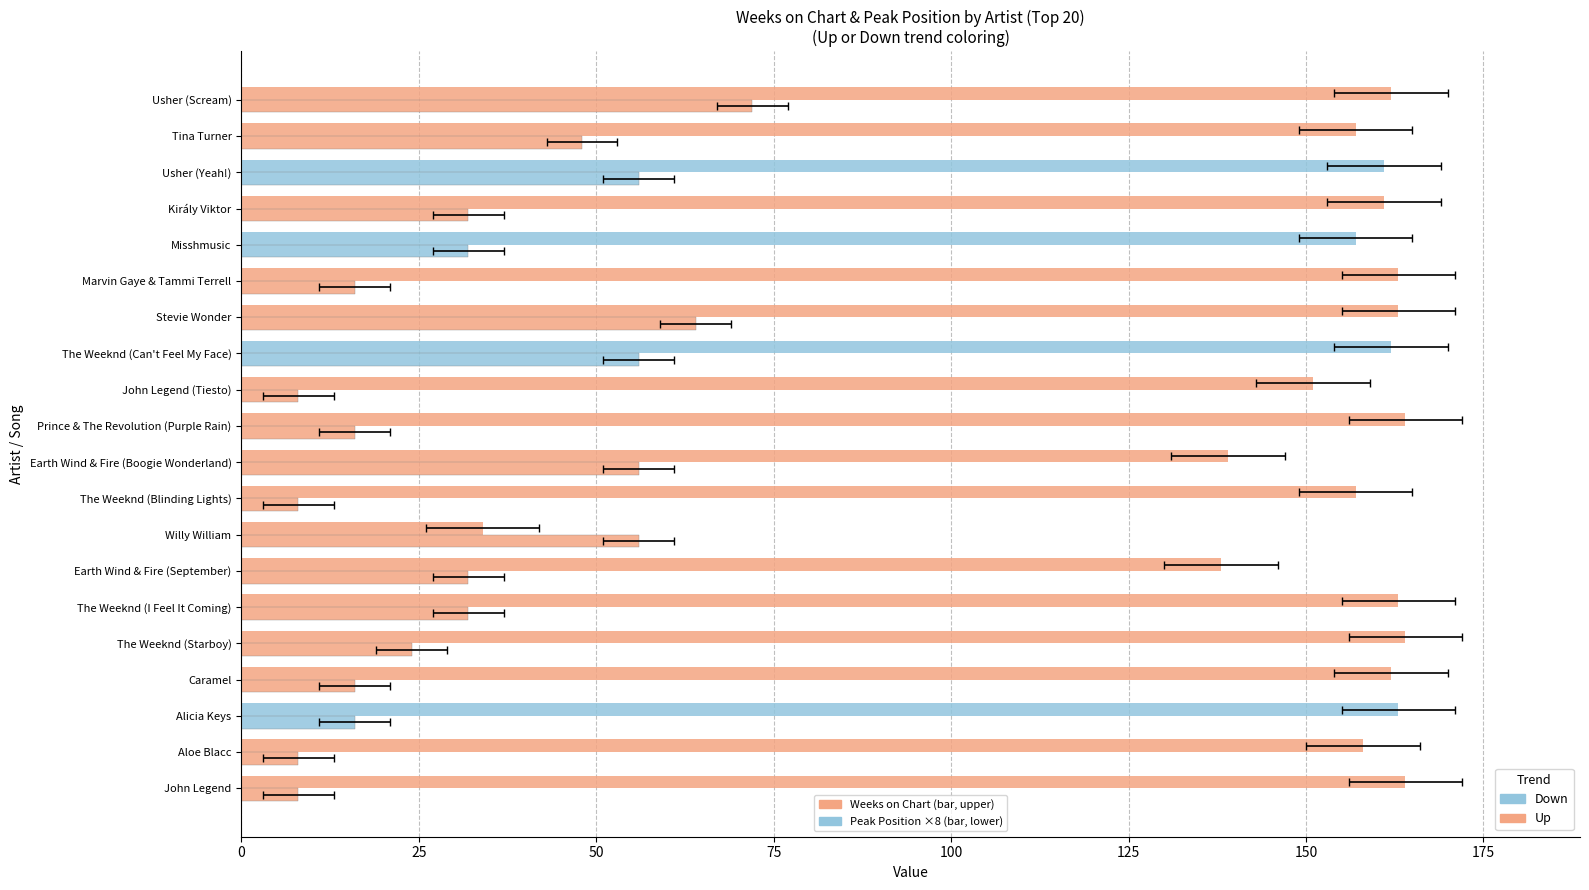

What is the maximum value for Peak Position (×8)?

72